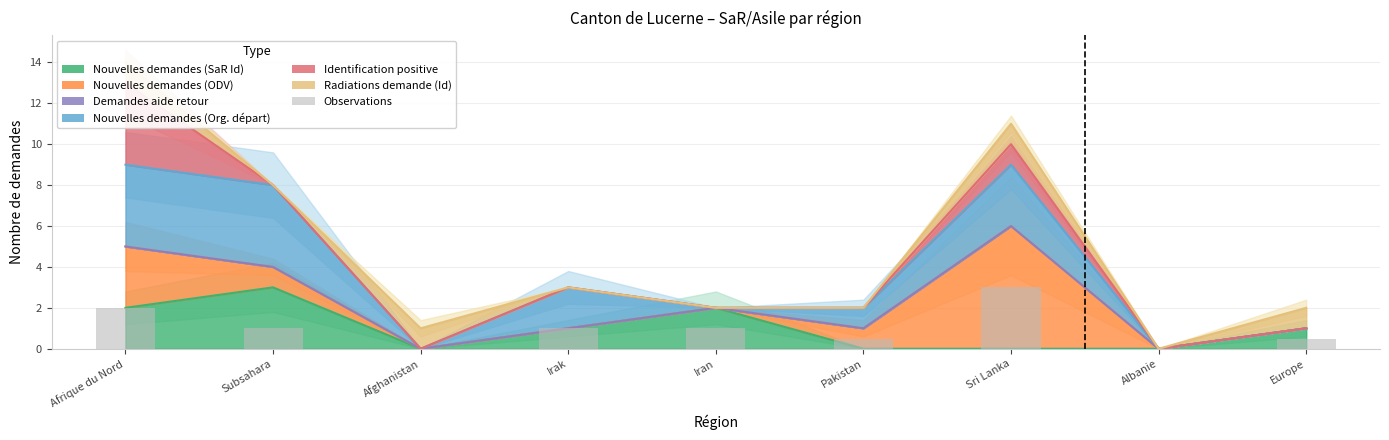

How many data points are less than 1?

4